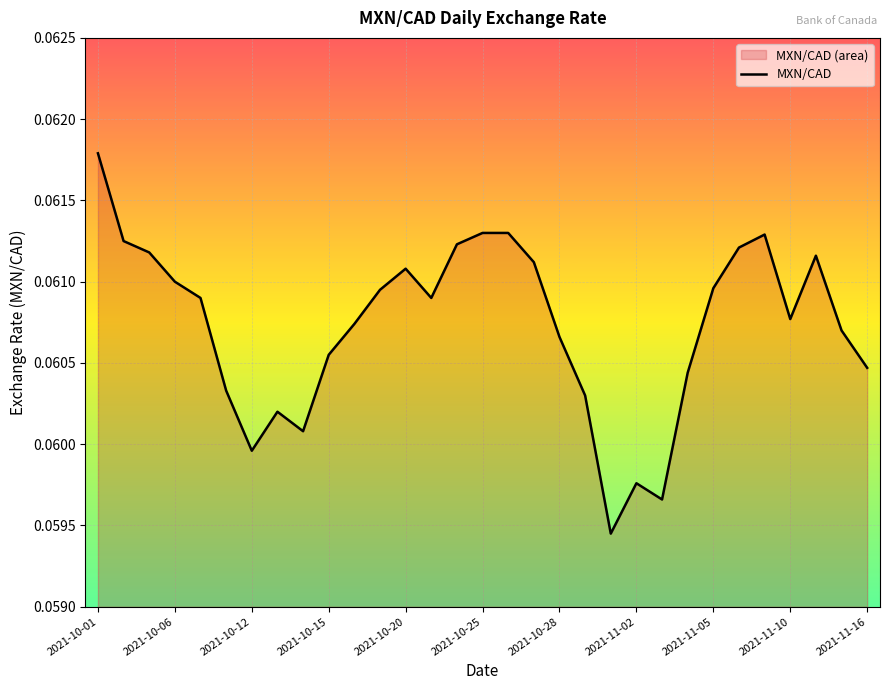

What is the sum of all values?

1.9